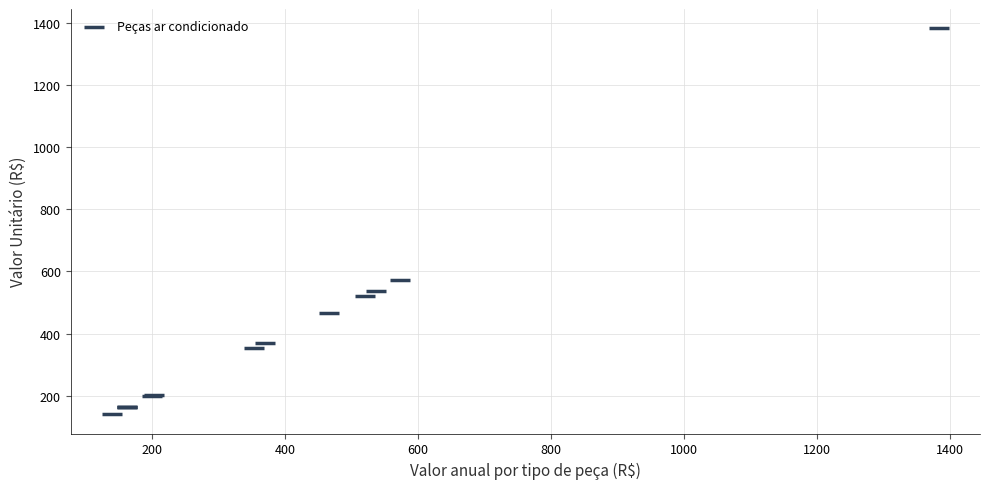

What Y value in the scatter plot is closest to 761?

573.0